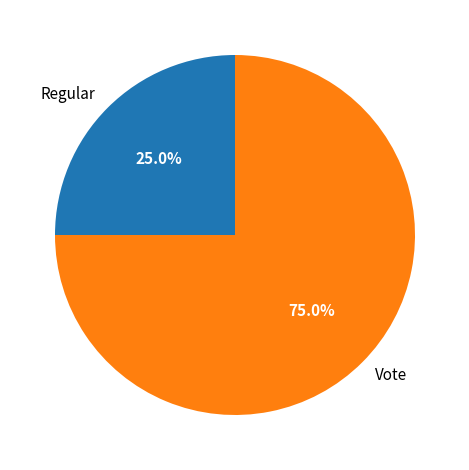

Which has a higher value, Vote or Regular?

Vote